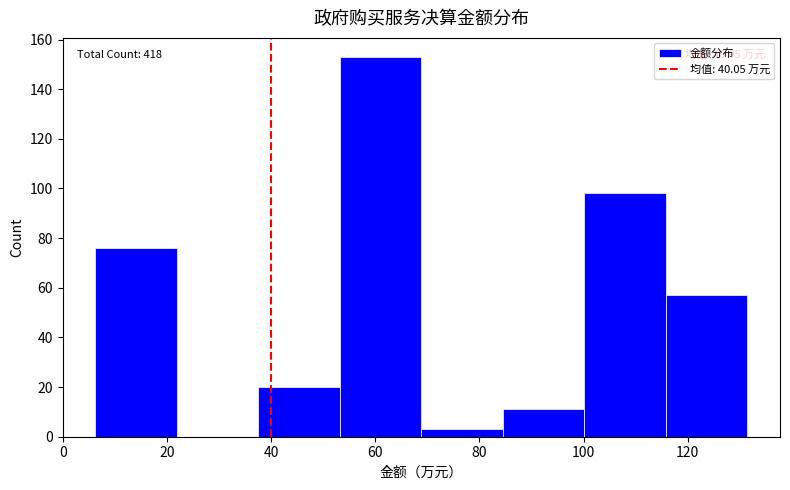

Over which range of the x-axis is the bar tallest?

54 to 68